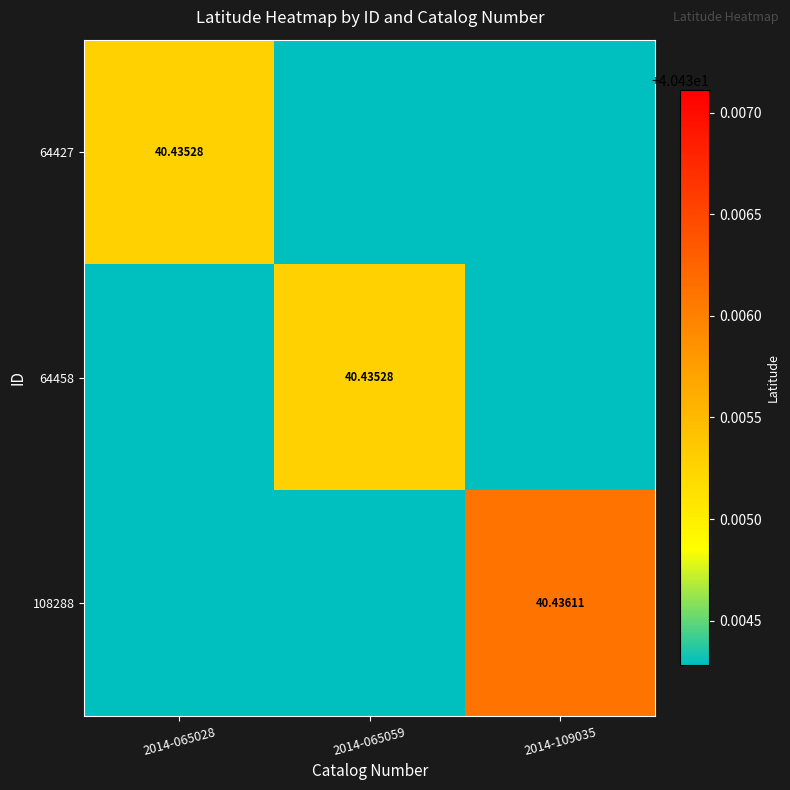

True or false: 108288 has a value of 40.4 at 2014-065028.

True